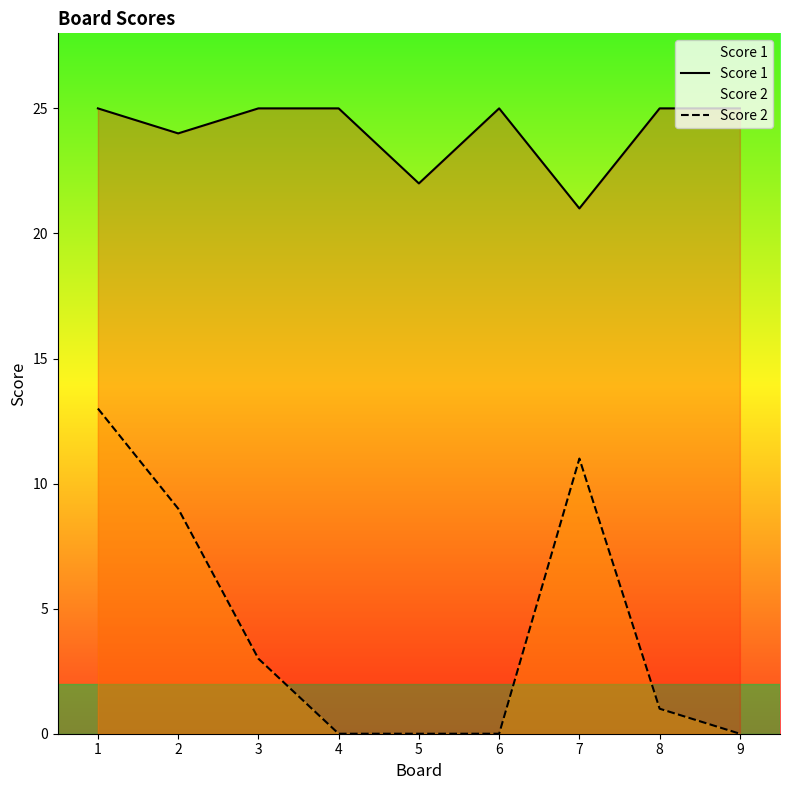

What is the highest value of the Score 1 series?

25